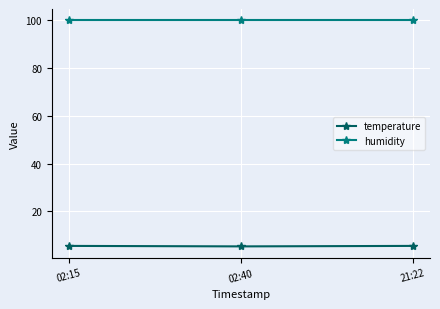

Count the number of categories in the chart.

3